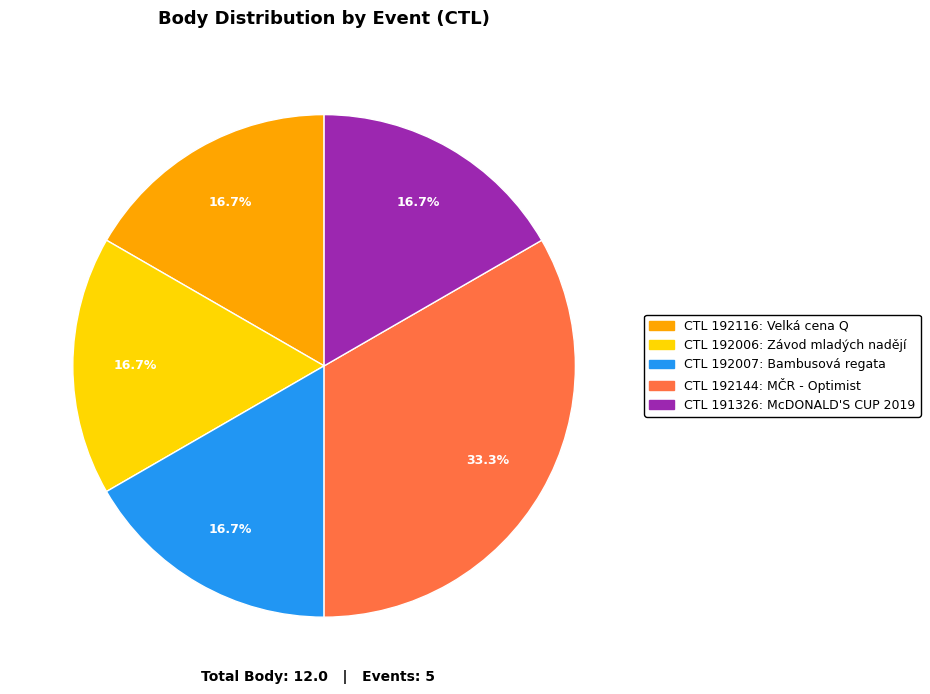

Is there a majority slice in this chart?

No